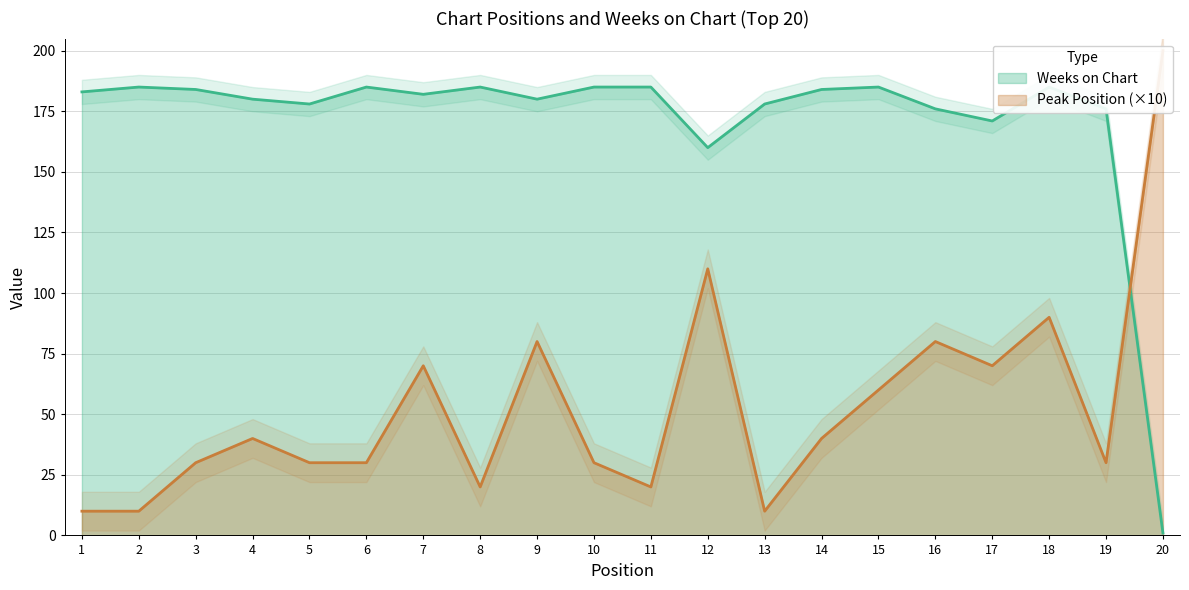

Which series has the widest spread of values?

Peak Position